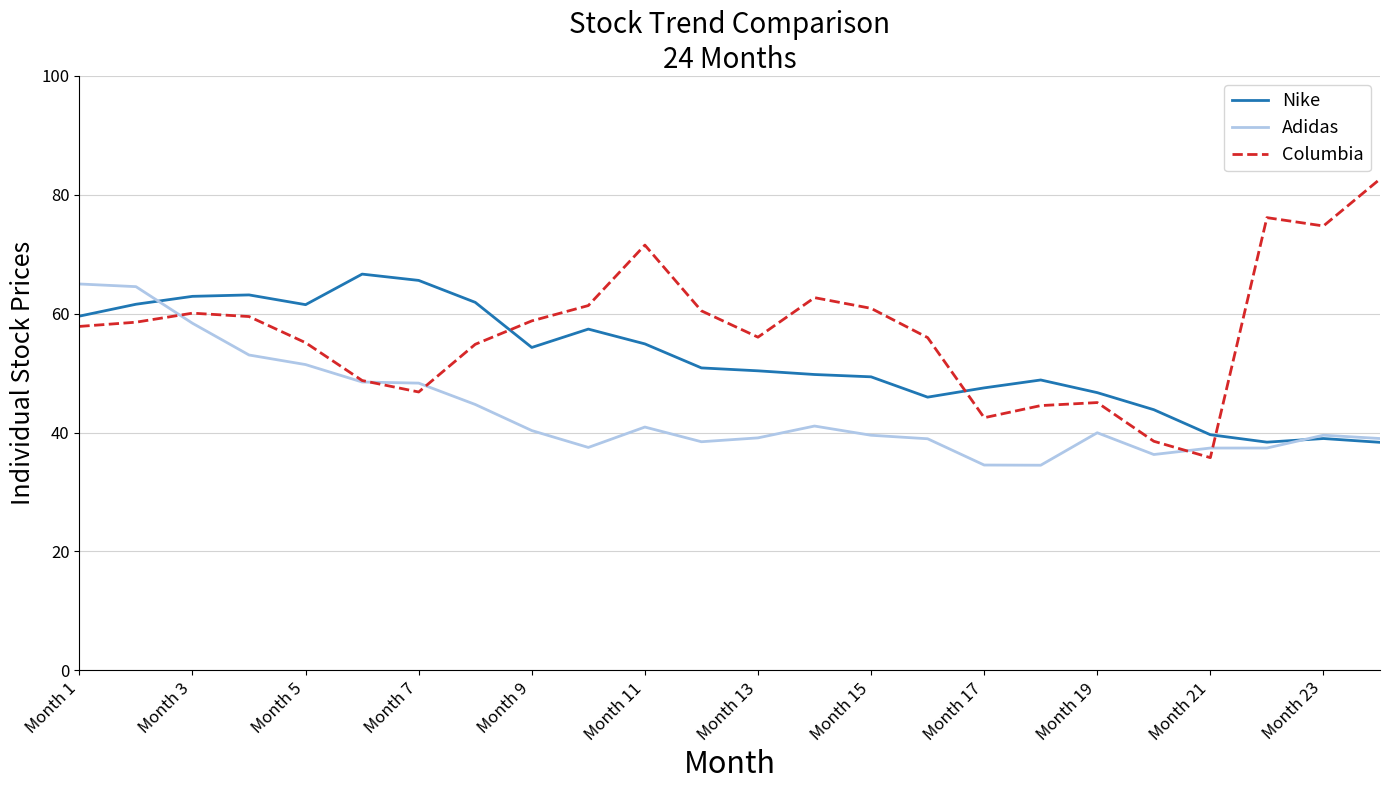

Does the chart display data point markers on the line(s)?

No